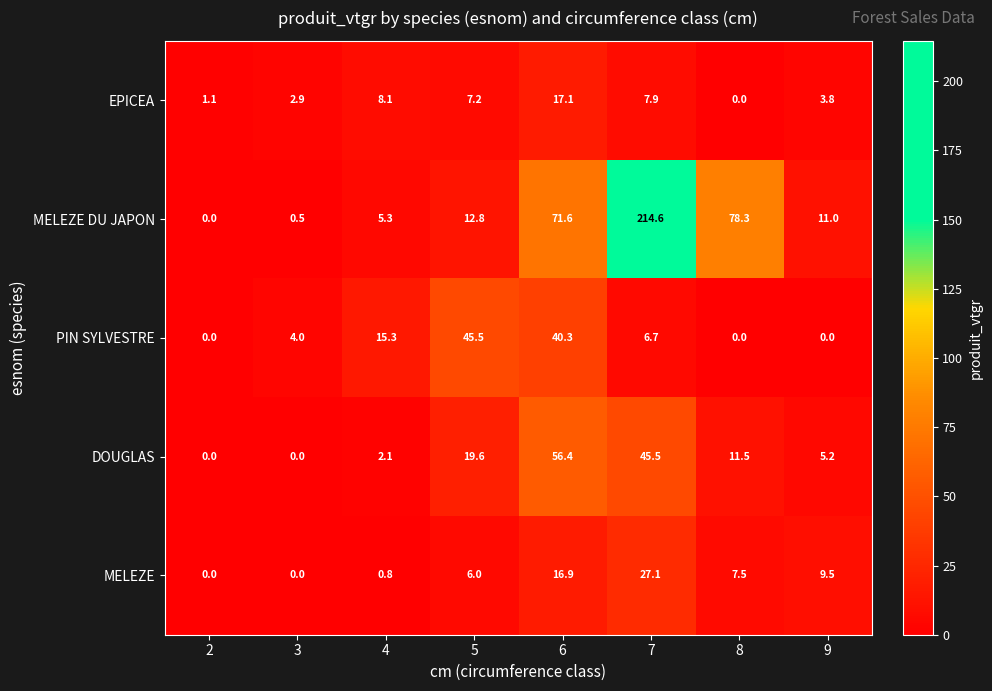

What is the difference between the second highest and minimum values in the MELEZE series?

16.9